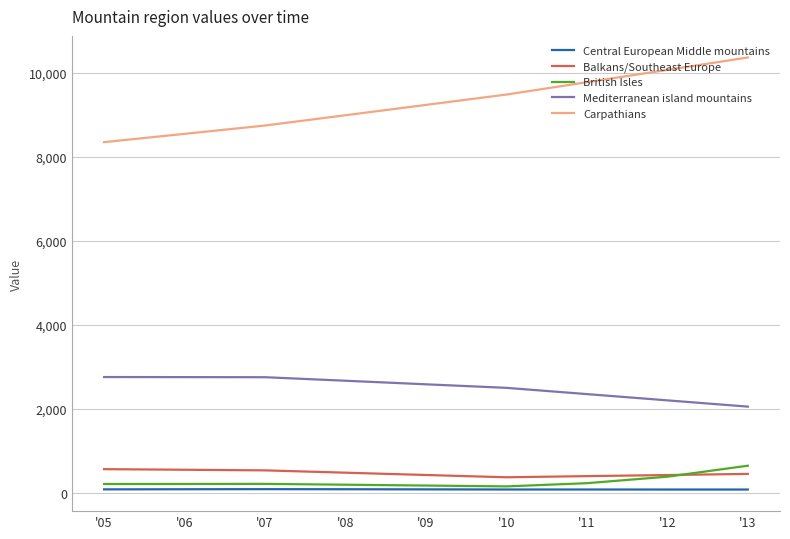

What is the average value of the Mediterranean island mountains series?

2515